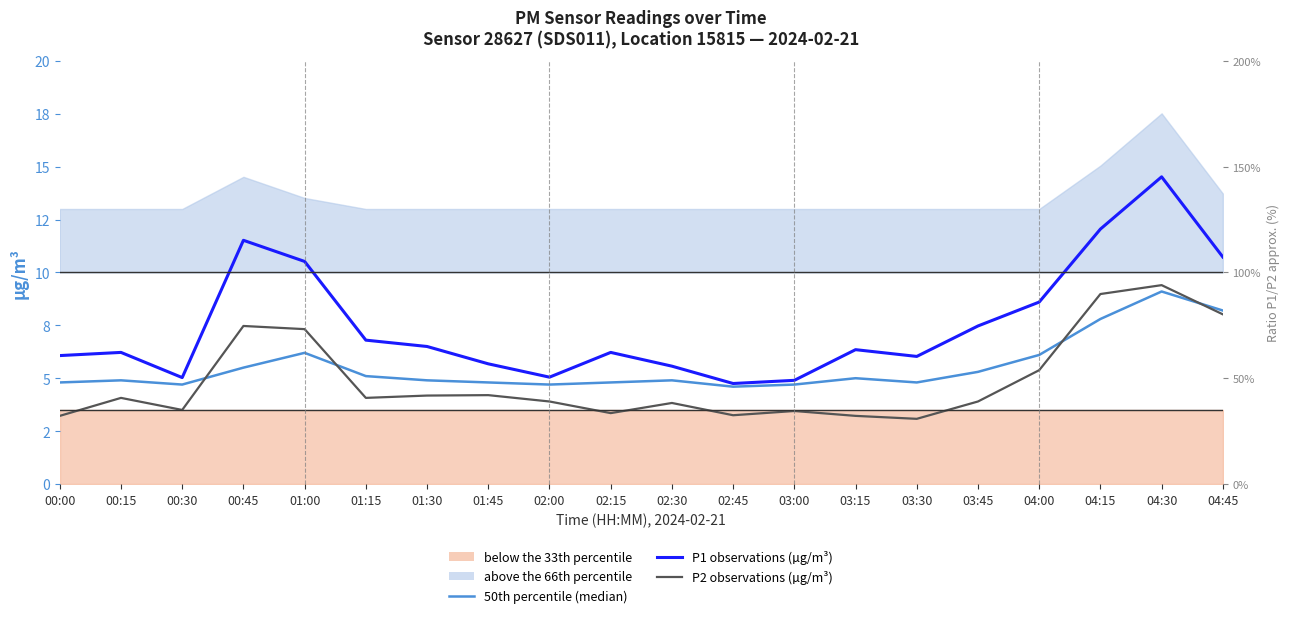

What is the value of the P2 (PM10, µg/m³ — observations) point at the 18th from the left?

9.0